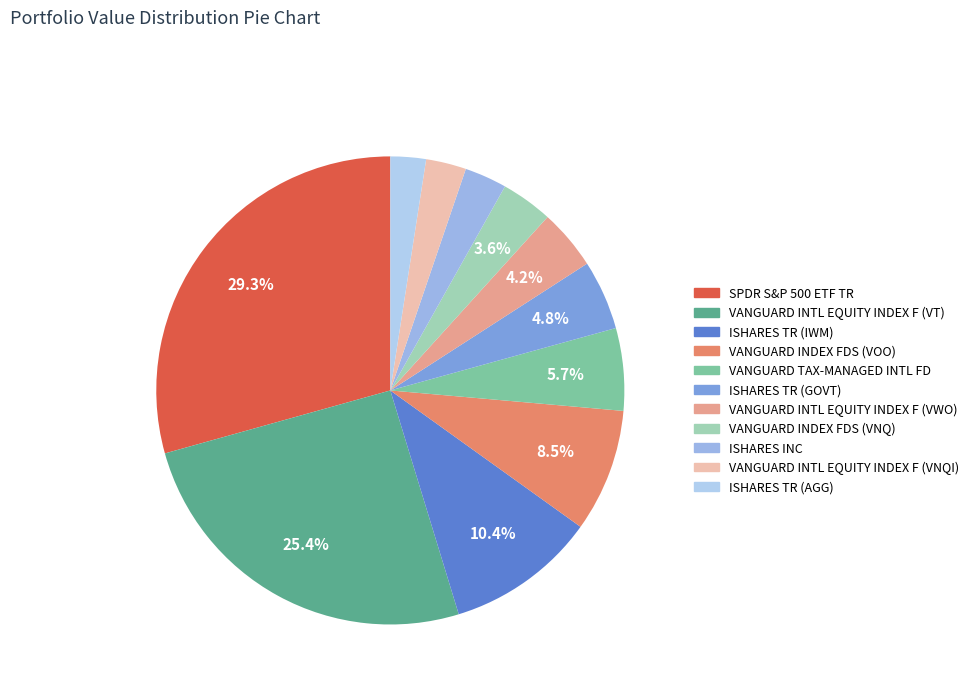

Approximately how many times larger is the value at ISHARES INC compared to ISHARES TR (AGG)?

1.2